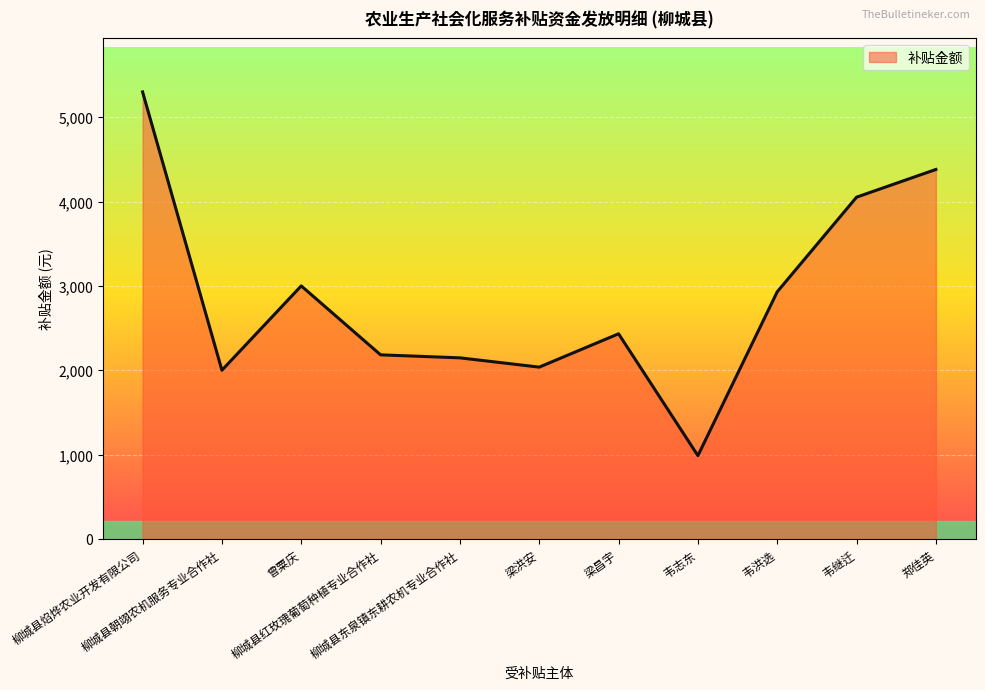

Approximately how many times larger is the value at 韦继迁 compared to 韦洪选?

1.4